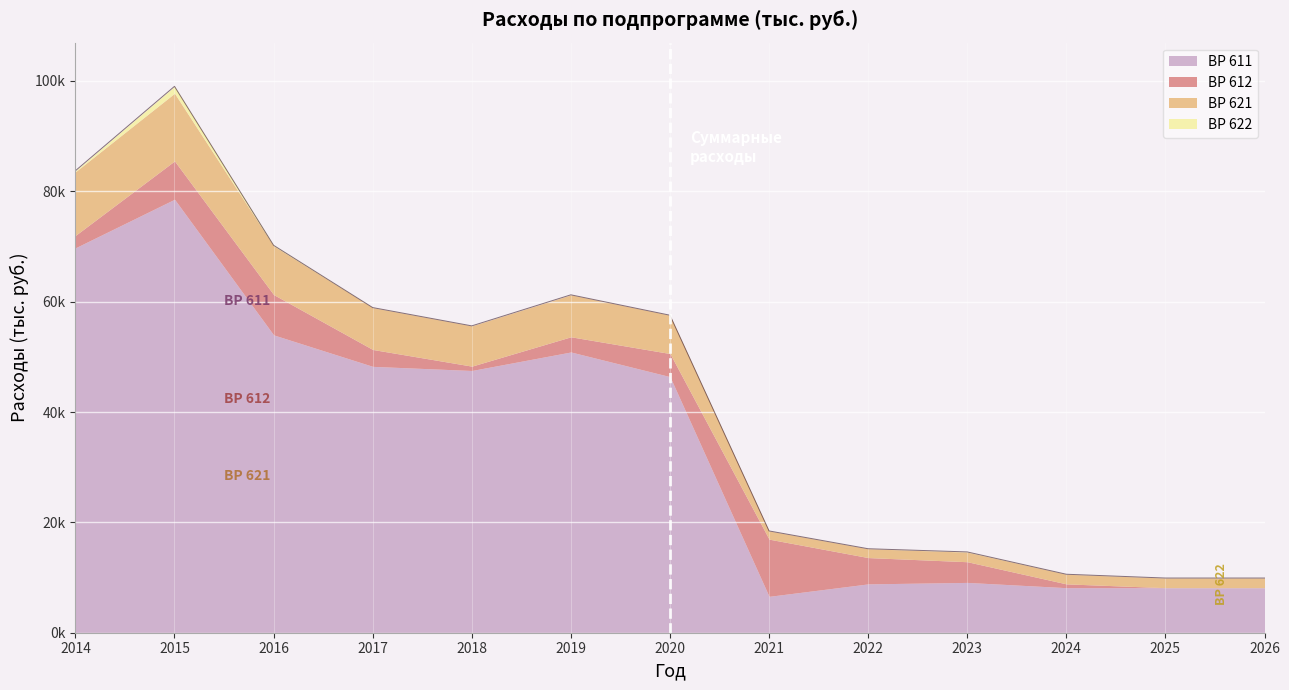

Rank the series by their maximum value, from highest to lowest.

611, 621, 612, 622